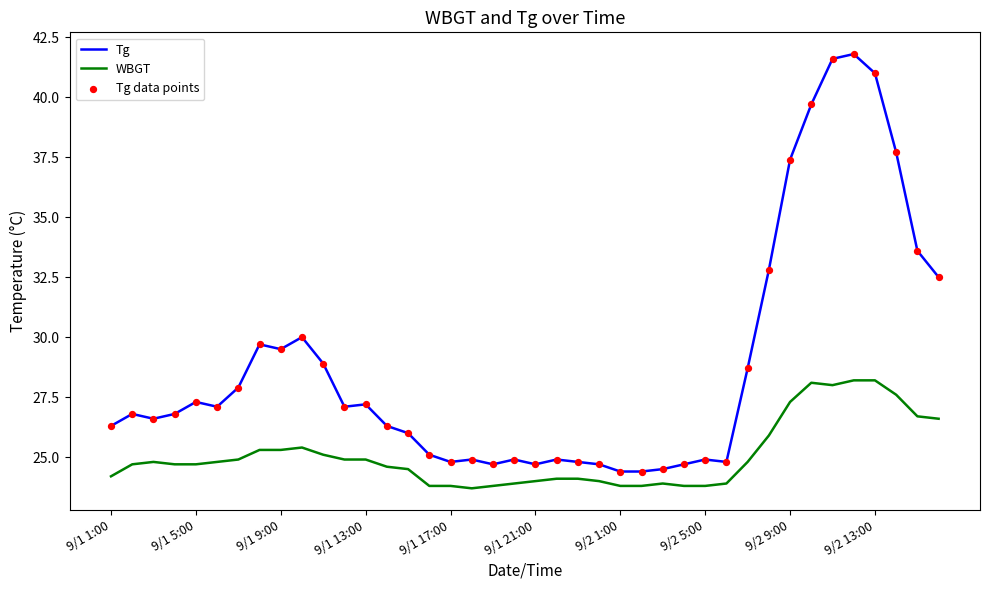

What is the difference between the maximum and minimum values in the WBGT series?

4.5